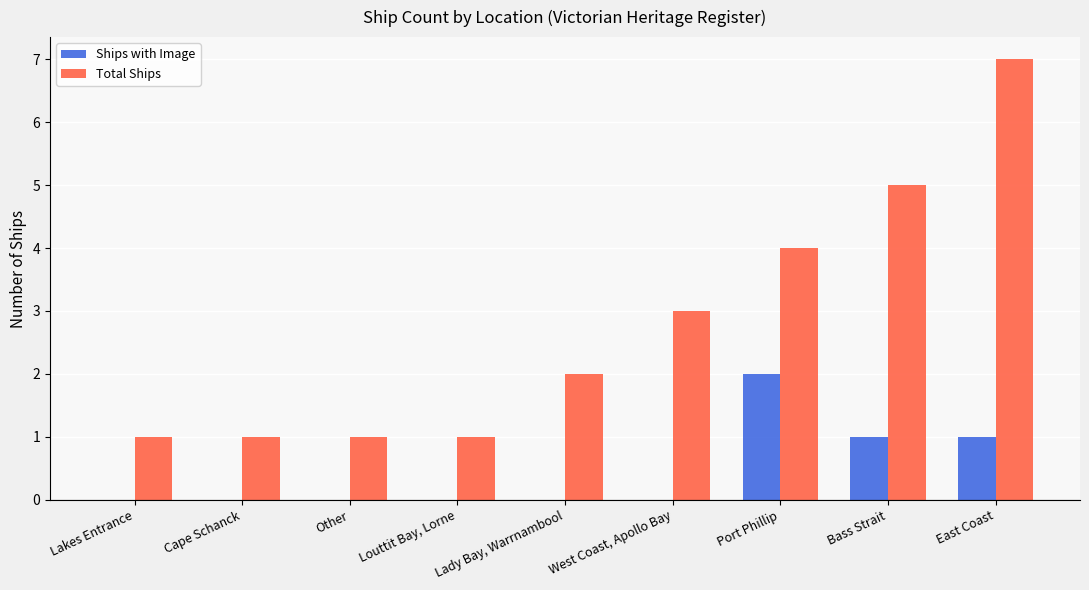

What is the sum of all Total Ships values?

25